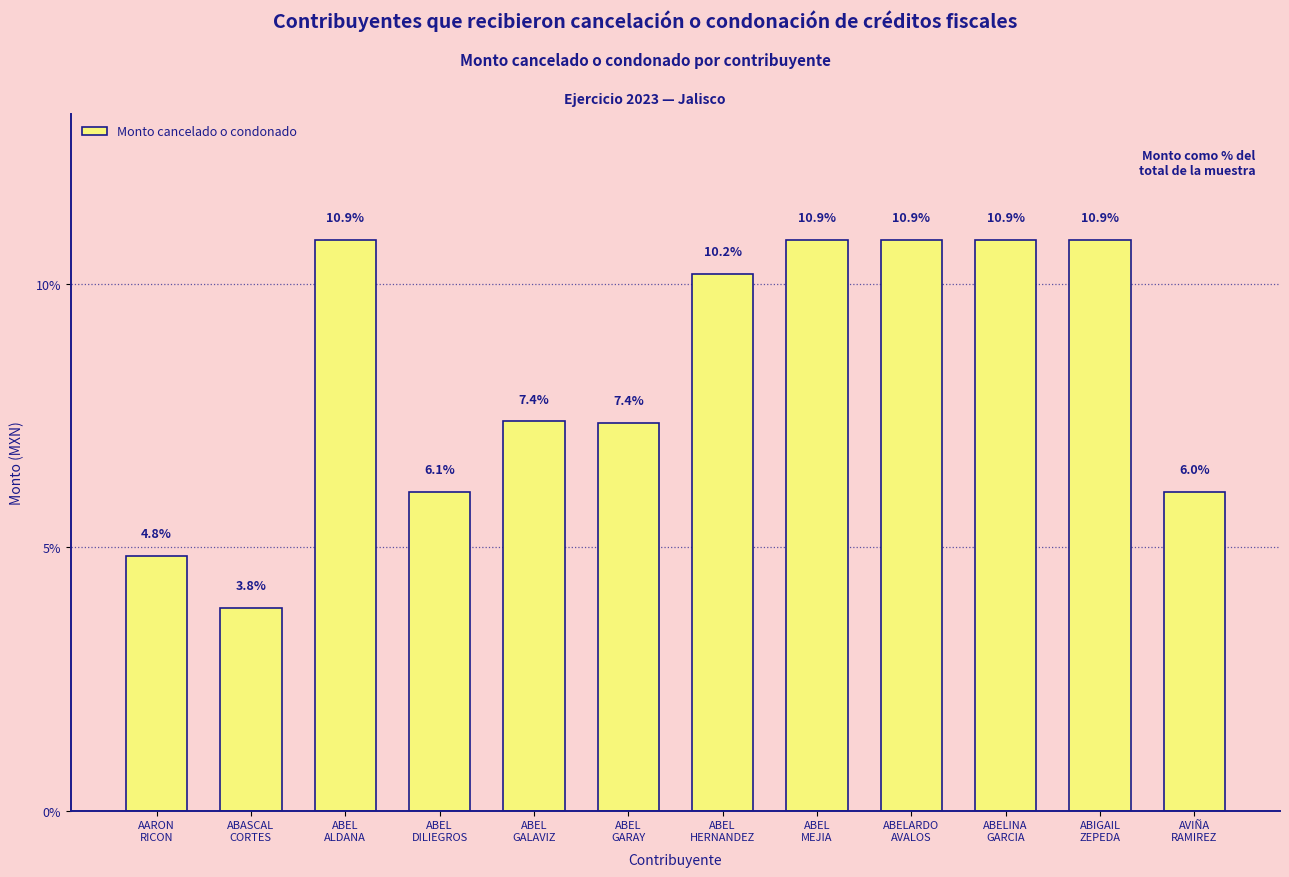

Reading left to right, transcribe all the data shown in this chart.

4.8	3.8	10.9	6.1	7.4	7.4	10.2	10.9	10.9	10.9	10.9	6.0